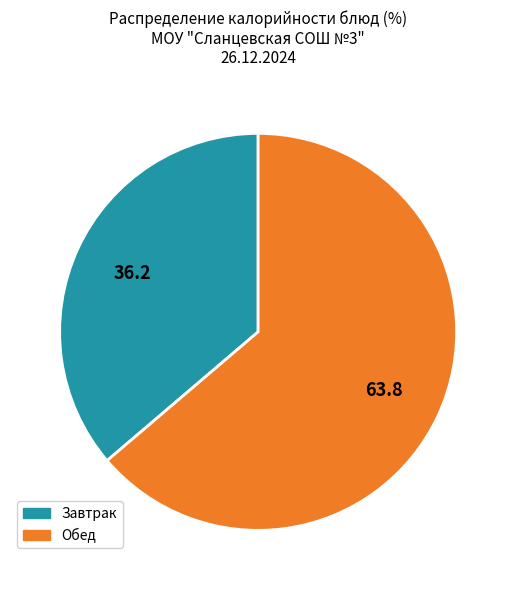

Does any single category account for the majority?

Yes